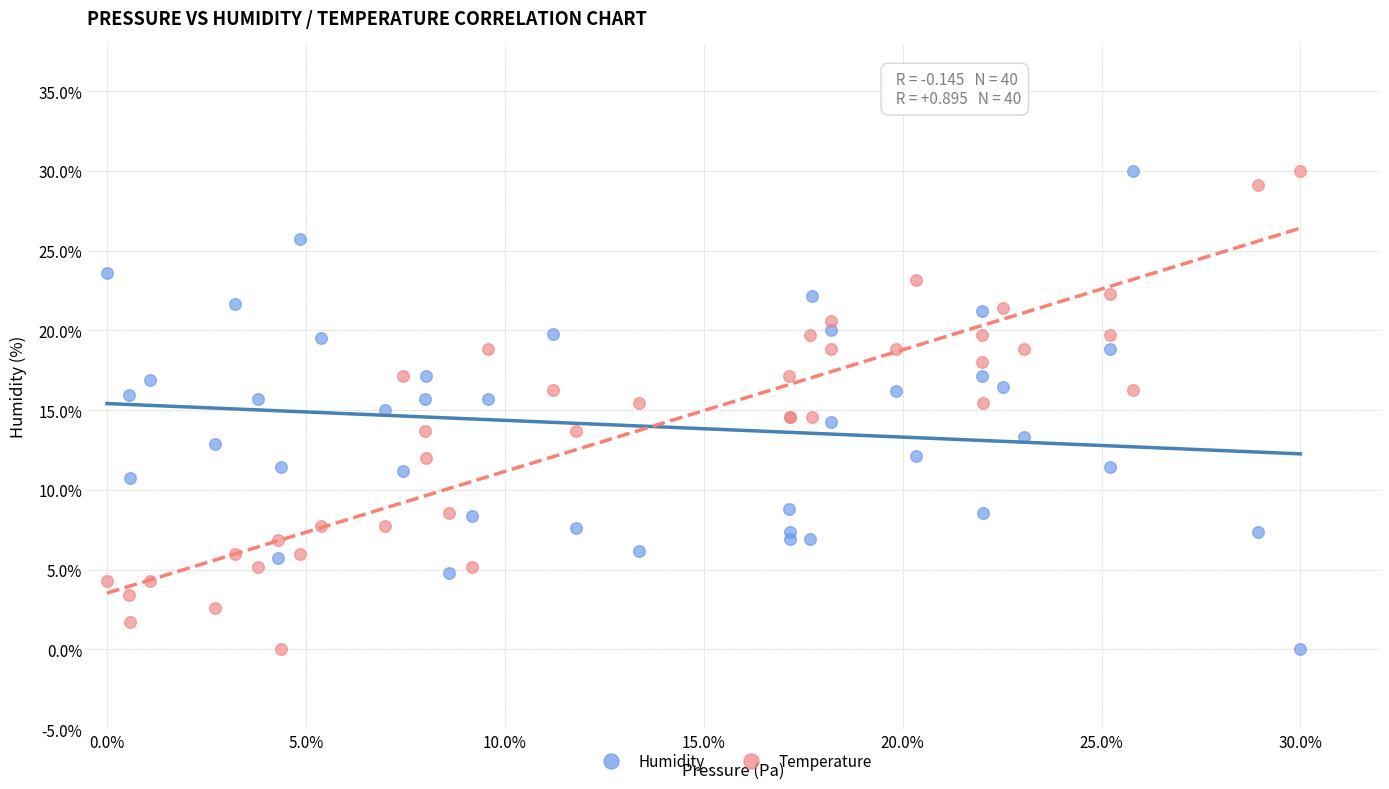

What are all the series names shown in the legend?

Humidity, Temperature